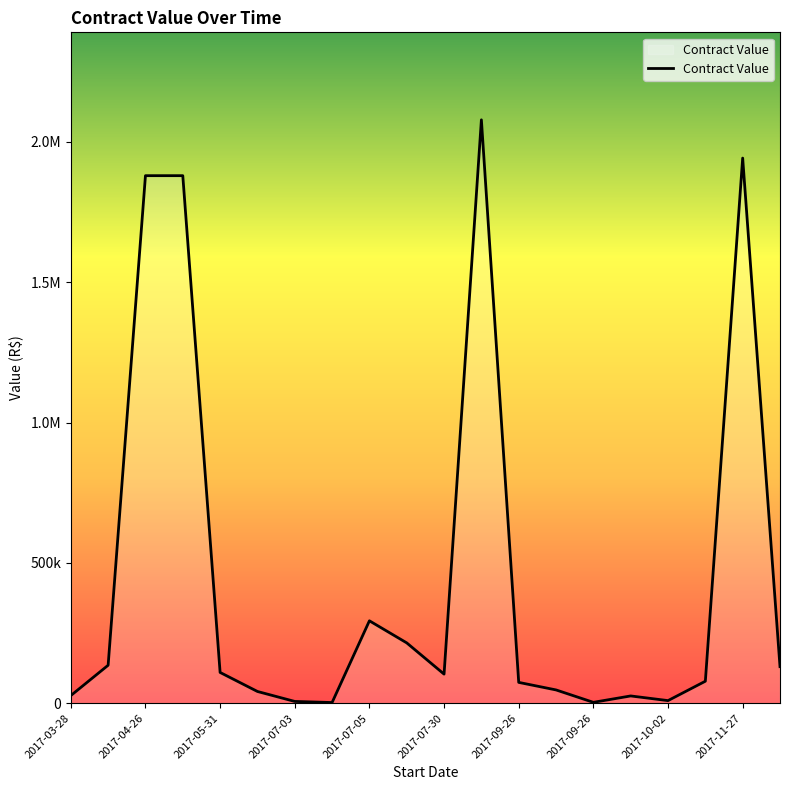

What is the value of the 6th point from the left?

41685.0